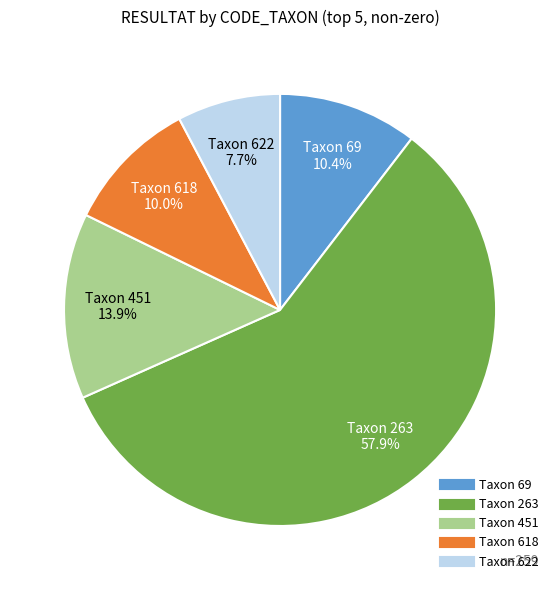

Is there any slice that represents more than half of the pie?

Yes